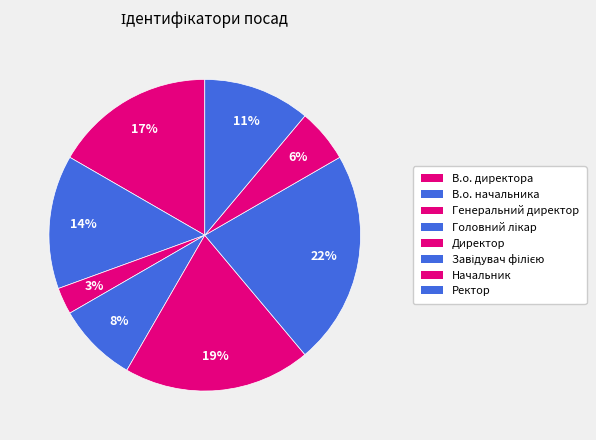

Does Ректор account for over 50% of the chart?

No